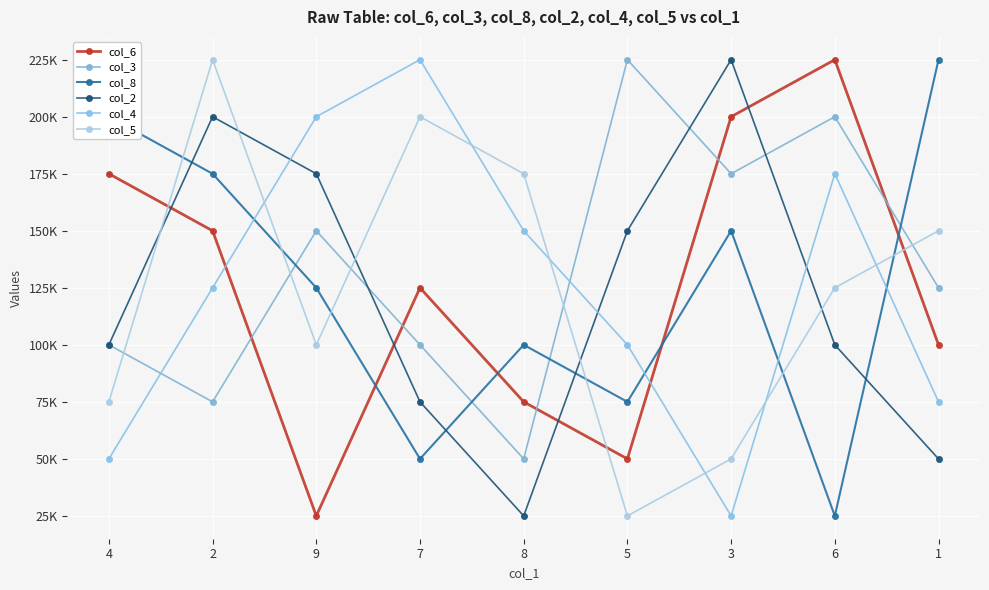

The col_3 series shows 254205 at 3. True or false?

False